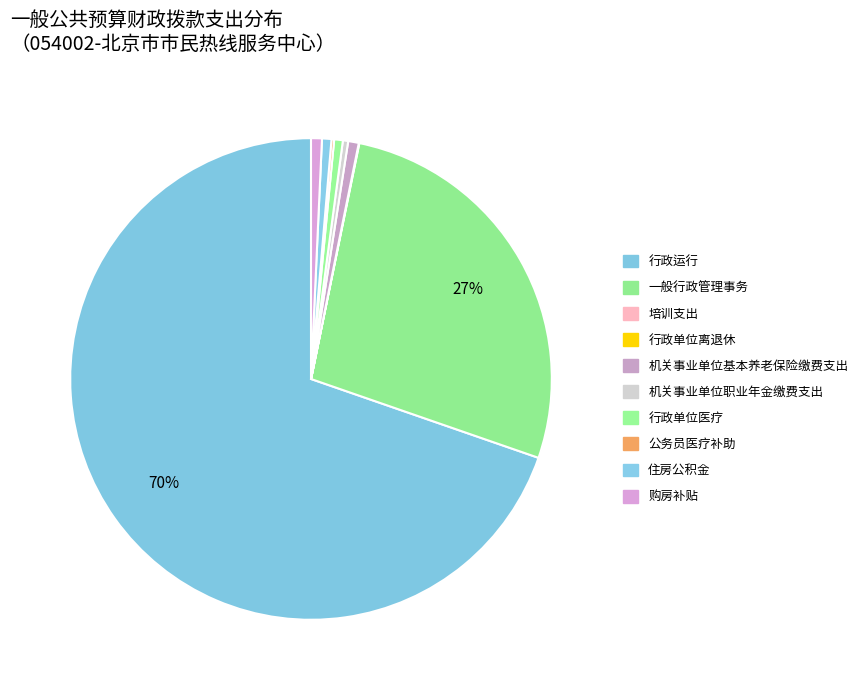

What is the change in value from 一般行政管理事务 to 机关事业单位职业年金缴费支出?

-7253.2